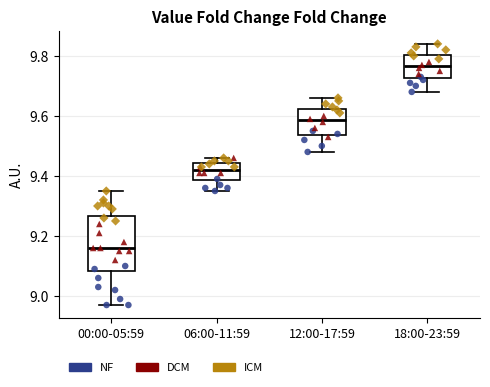

Reading left to right, transcribe this box plot: for each box, give where its median line is, the range the box spans, and where its two whiskers end, as read against the y-axis. The values are not printed on the chart, so give them approximately, as read against the axis.

00:00-05:59: median 9.16, box 9.08 to 9.26, whiskers 8.98 to 9.36
06:00-11:59: median 9.42, box 9.38 to 9.44, whiskers 9.36 to 9.46
12:00-17:59: median 9.58, box 9.54 to 9.62, whiskers 9.48 to 9.66
18:00-23:59: median 9.76, box 9.72 to 9.80, whiskers 9.68 to 9.84